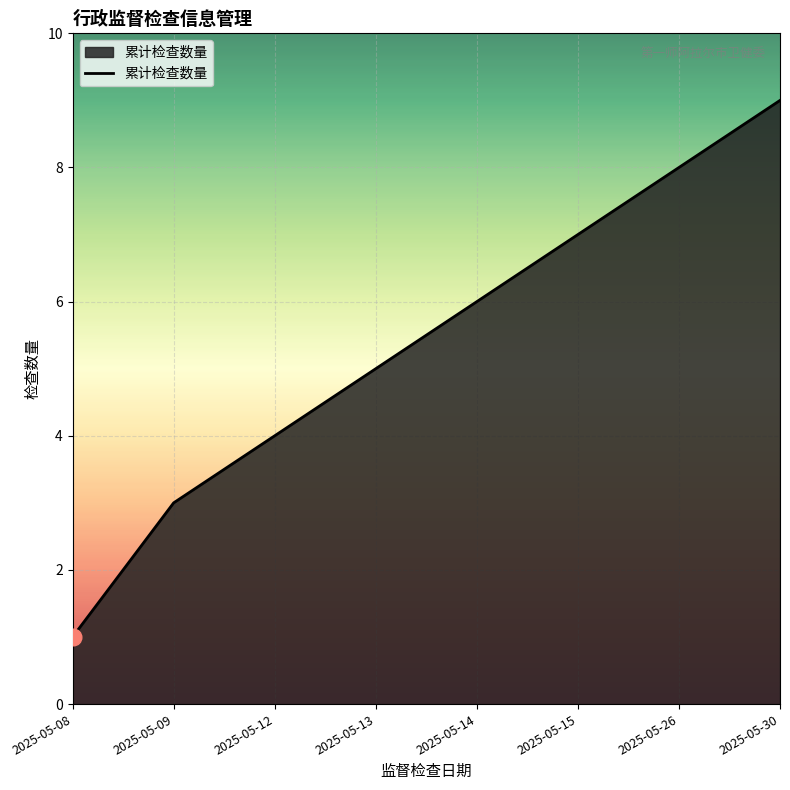

Rank the categories by value from lowest to highest.

2025-05-08, 2025-05-09, 2025-05-12, 2025-05-13, 2025-05-14, 2025-05-15, 2025-05-26, 2025-05-30